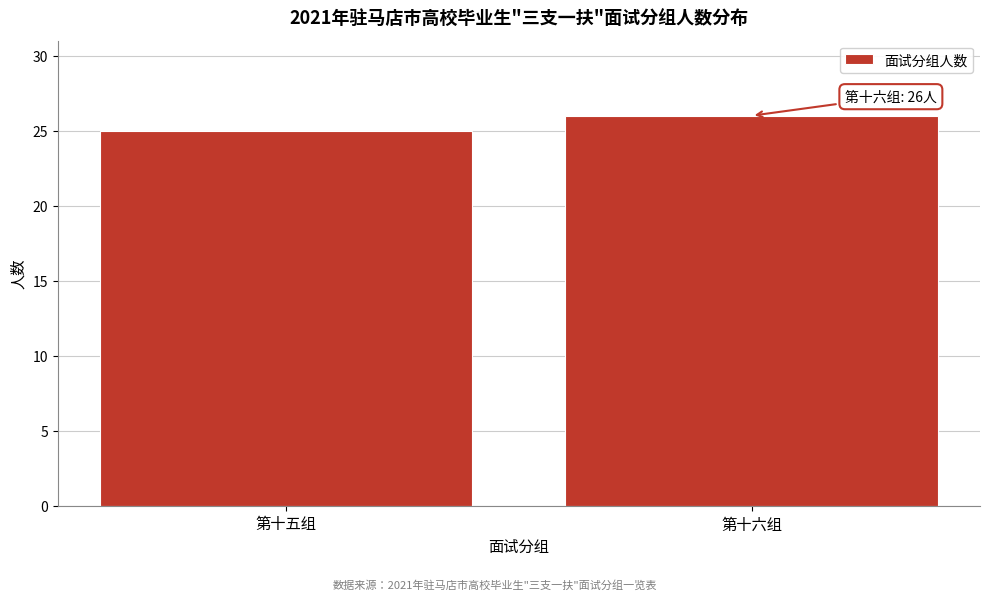

Reading right to left, extract all data points from this chart.

26	25